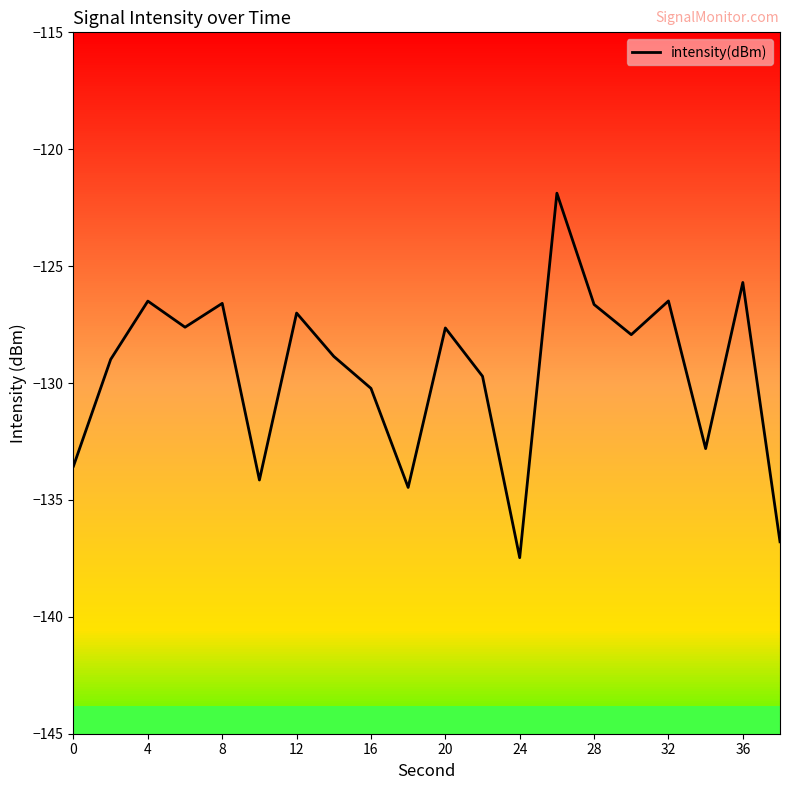

What is the difference between the maximum and minimum values?

15.6